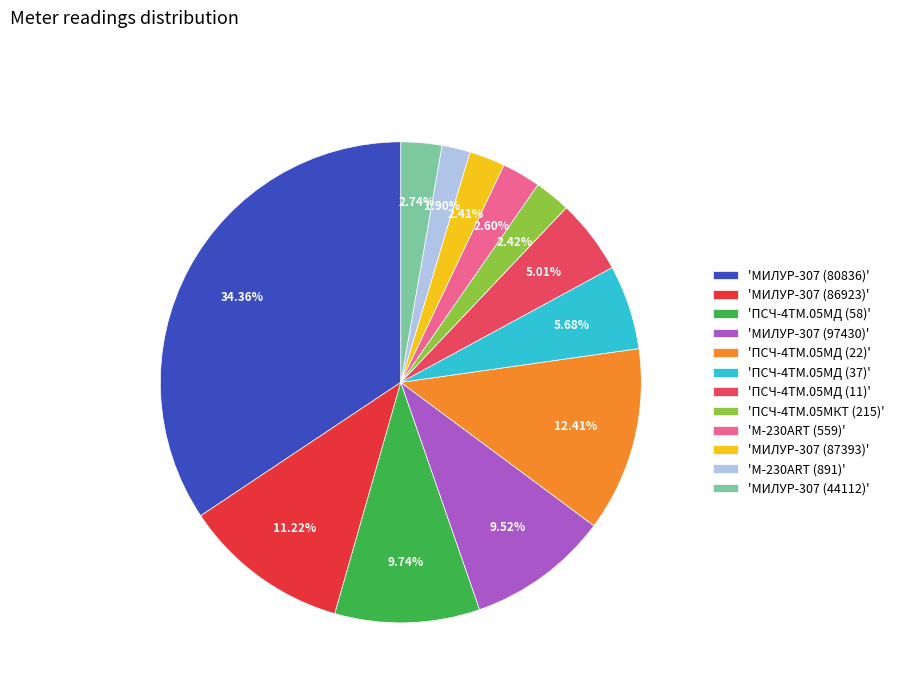

Approximately how many times larger is the value at 'ПСЧ-4ТМ.05МД (11)' compared to 'ПСЧ-4ТМ.05МД (22)'?

0.4